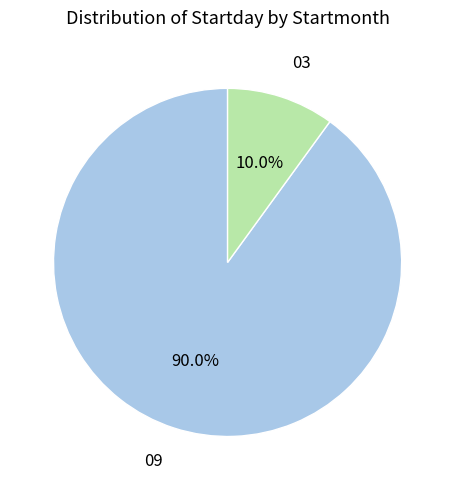

Count the number of slices in the pie.

2